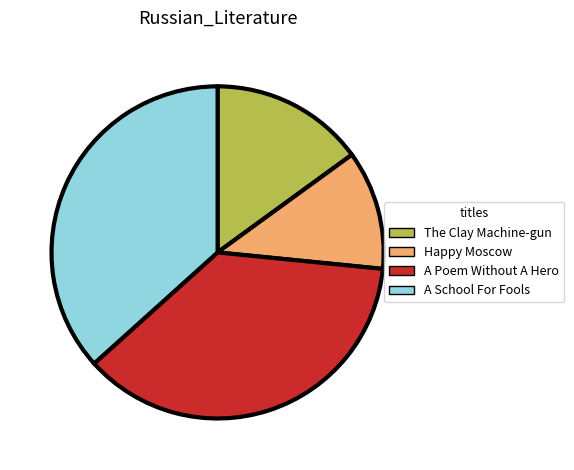

Is the sum of A School For Fools and The Clay Machine-gun greater than half?

Yes